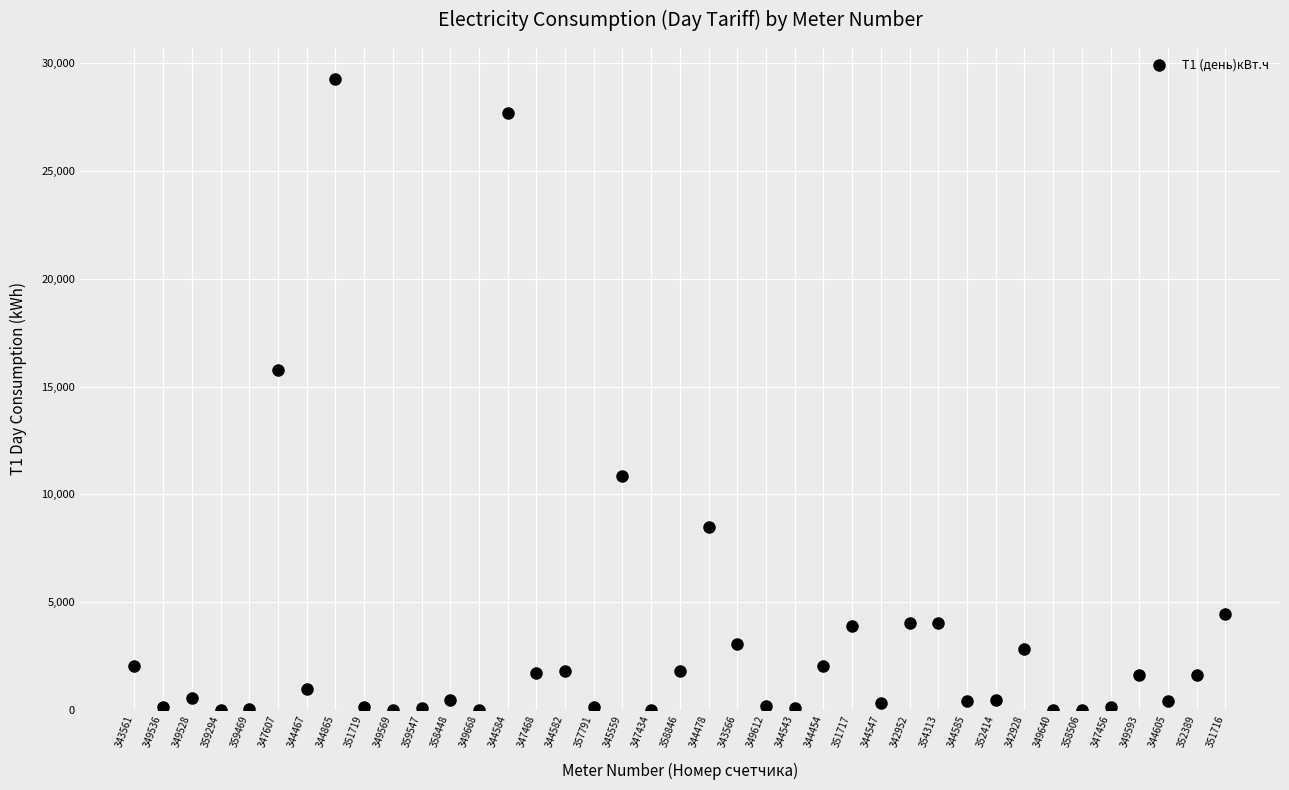

What Y value in the scatter plot is closest to 14649?

15765.1